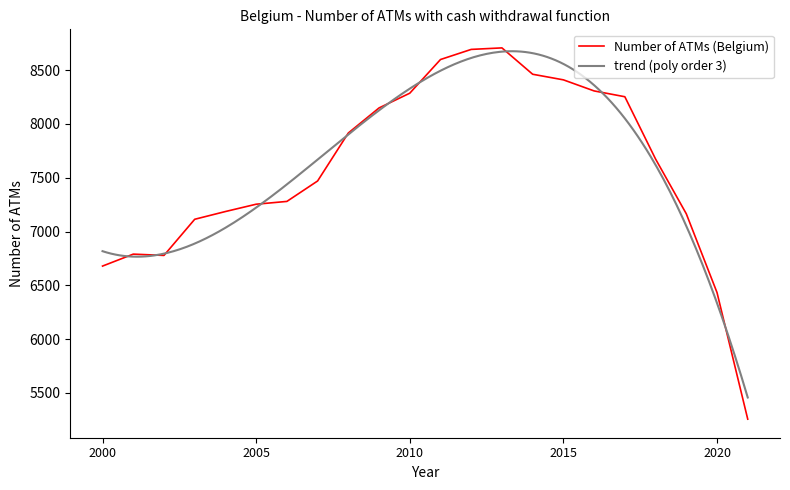

At which category does the data reach its first local valley?

2002